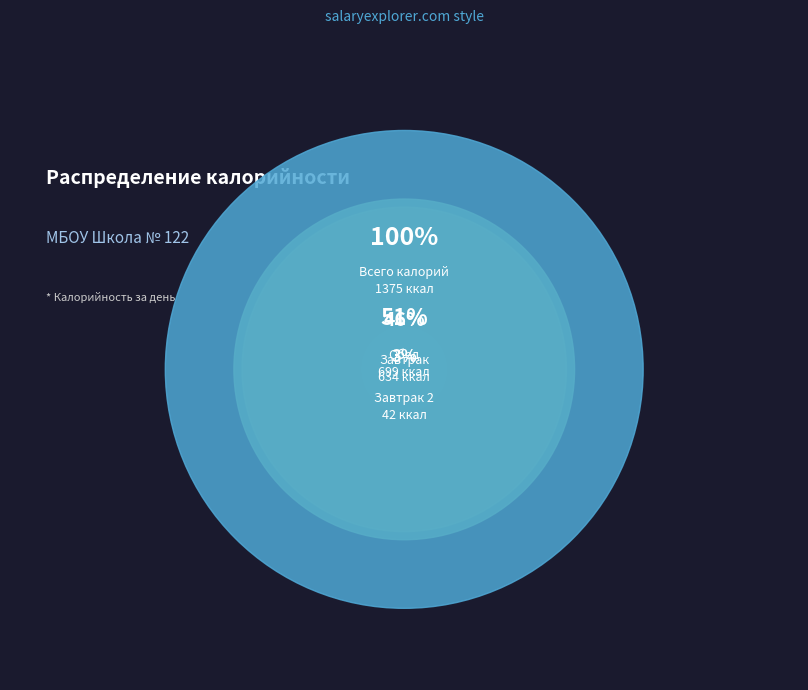

How many slices are in this pie chart?

3